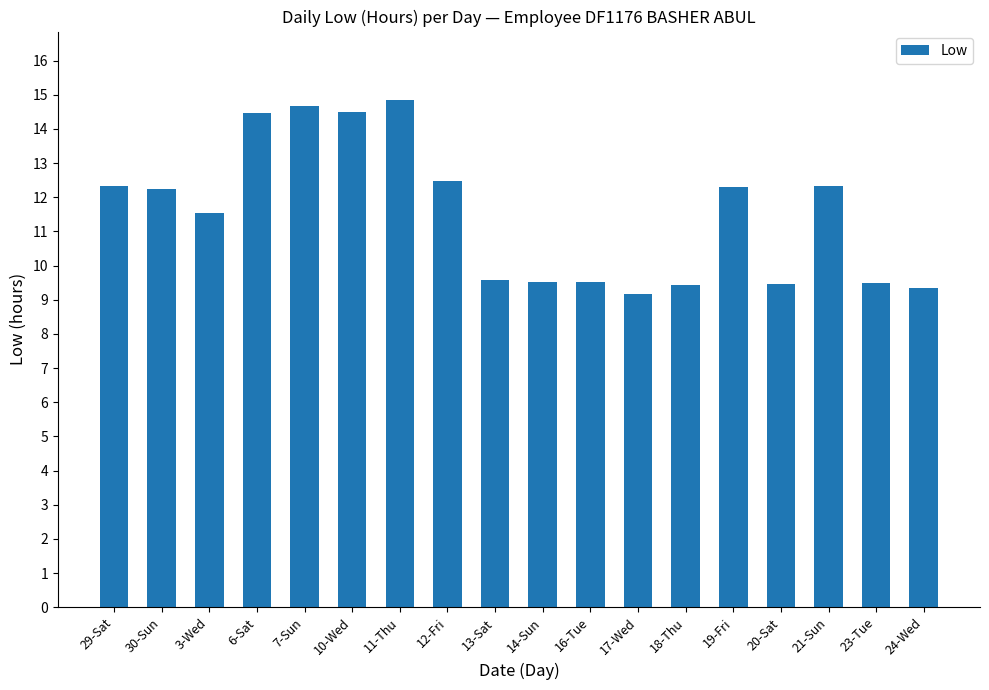

What is the label of the 11th bar from the left?

16-Tue